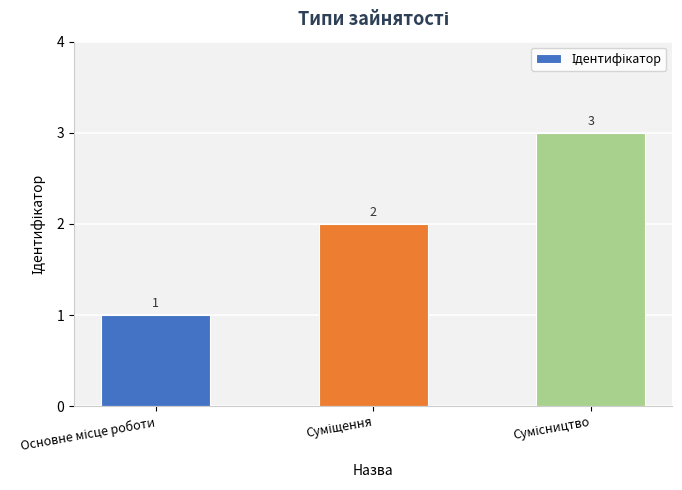

How many values are between 1 and 3?

3